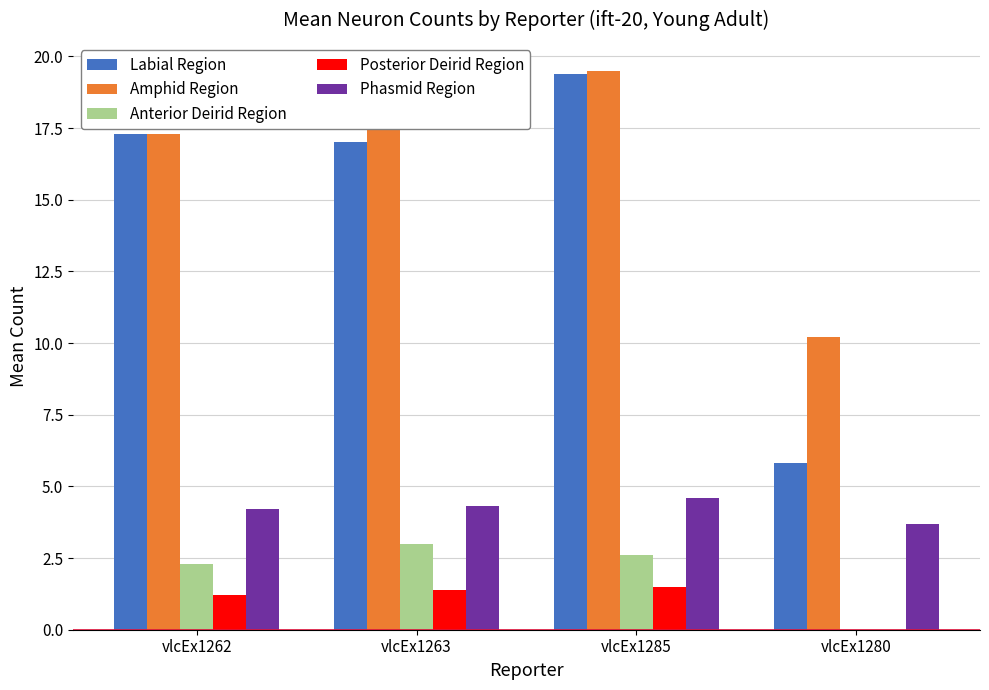

What is the average value of the Amphid Region series?

16.3